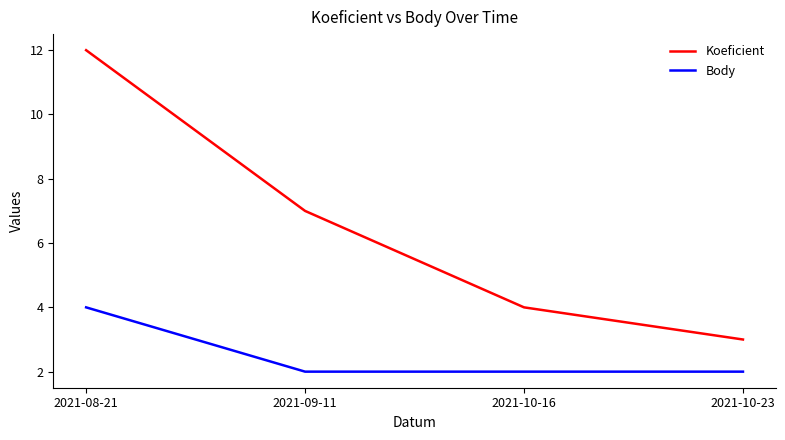

At which label does Koeficient reach its peak?

2021-08-21